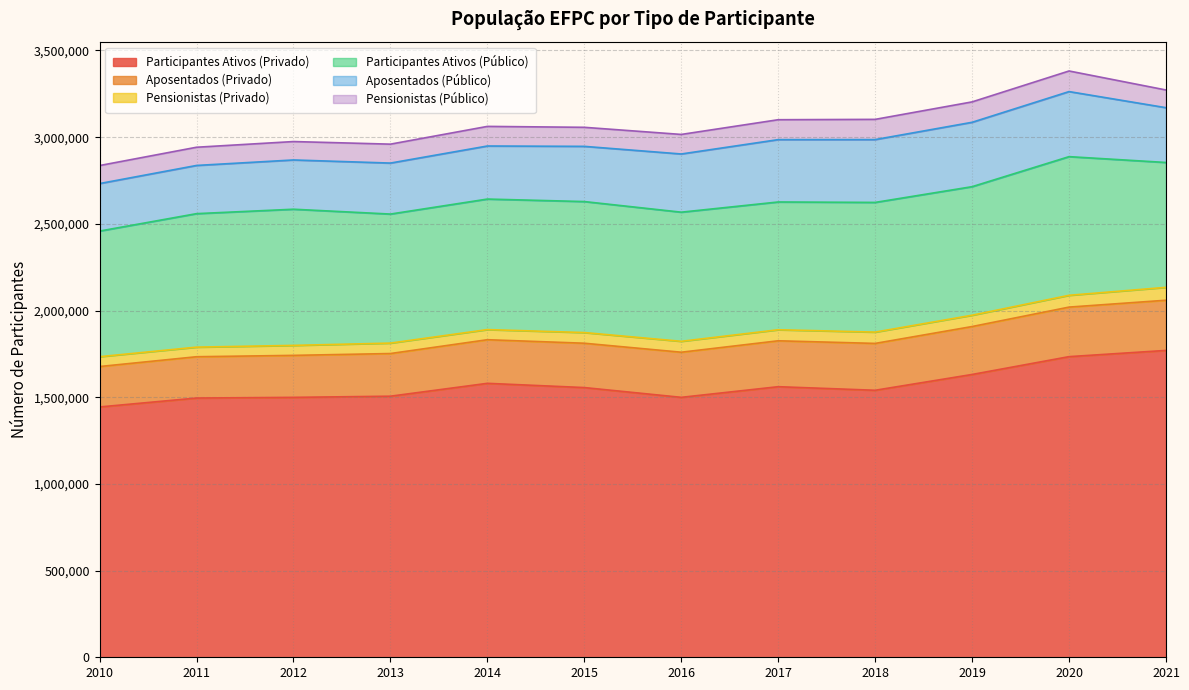

What is the lowest value of the Pensionistas (Privado) series?

55348